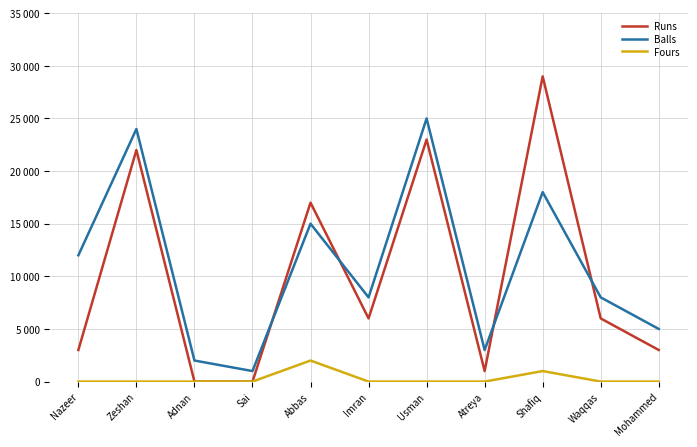

What is the lowest value of the Balls series?

1000